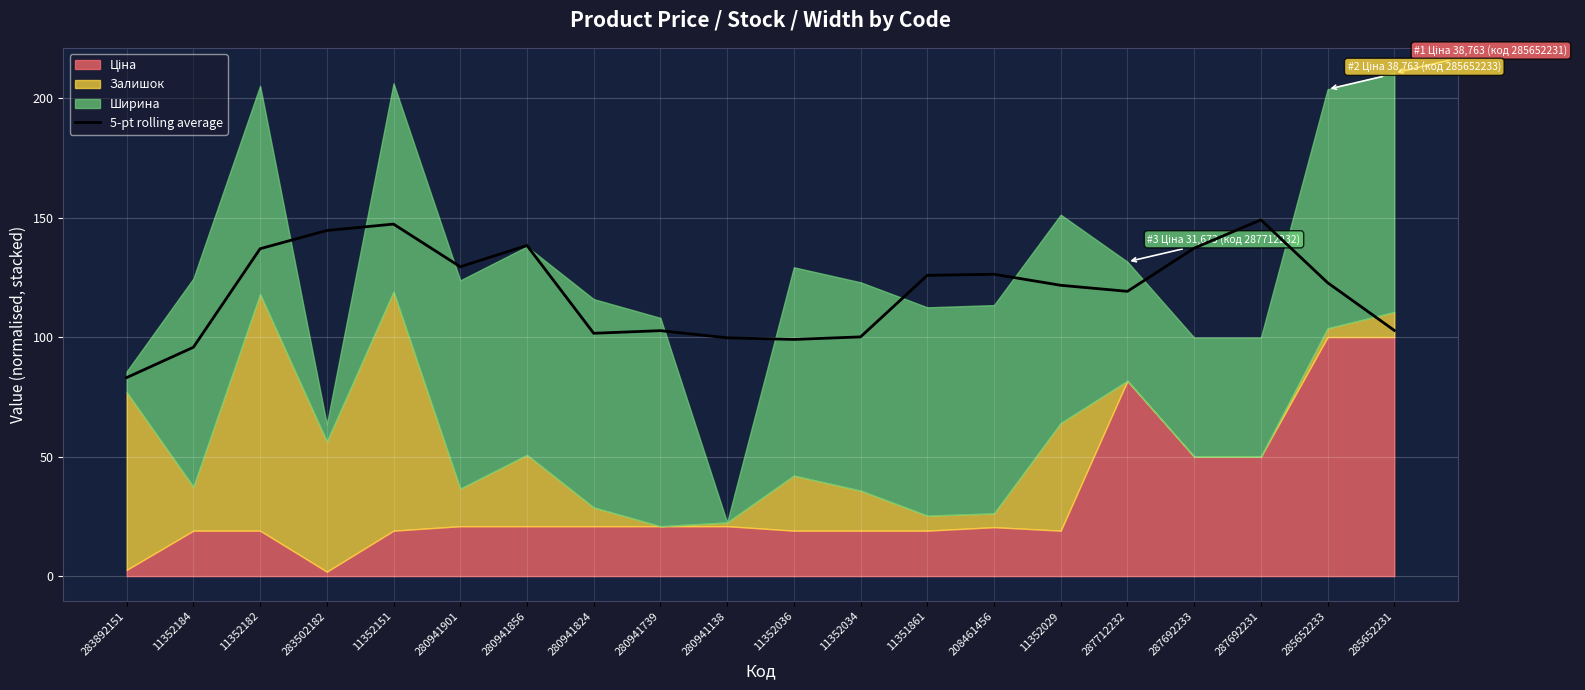

Rank the categories by value from highest to lowest.

287692231, 11352151, 283502182, 280941856, 287692233, 11352182, 280941901, 208461456, 11351861, 285652233, 11352029, 287712232, 285652231, 280941739, 280941824, 11352034, 280941138, 11352036, 11352184, 283892151